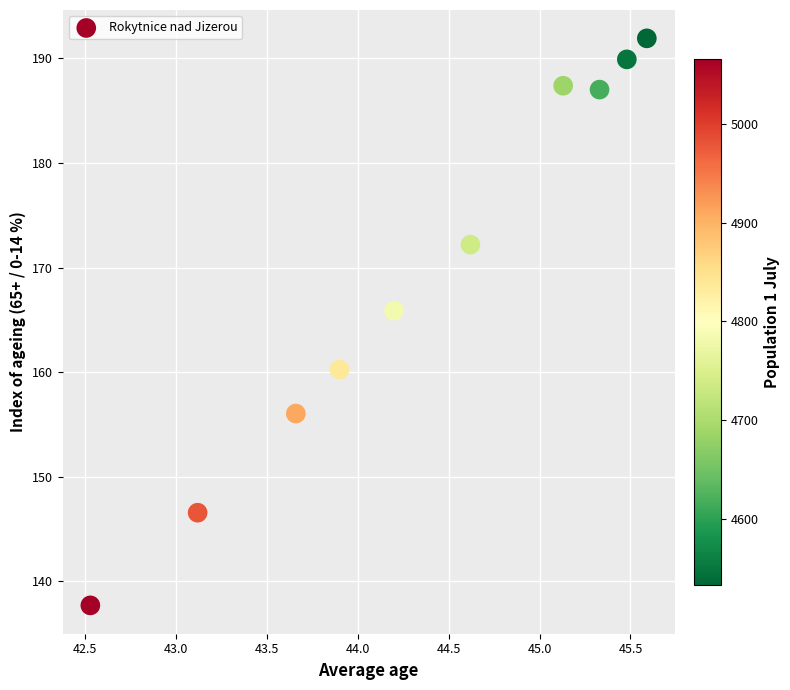

What is the average X value?

44.4